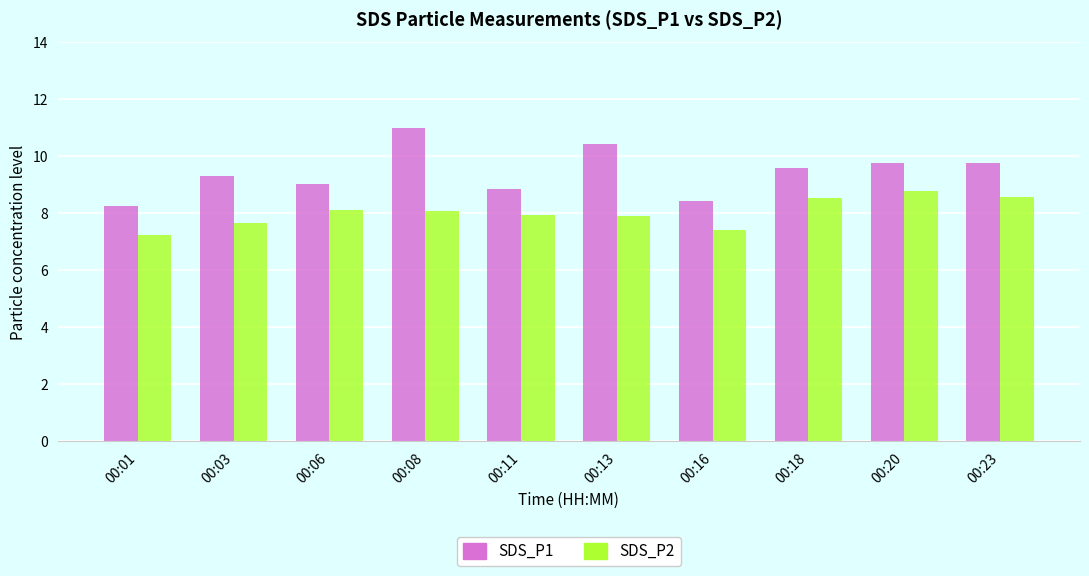

Is it true that SDS_P1 equals 2.9 at 00:11?

False